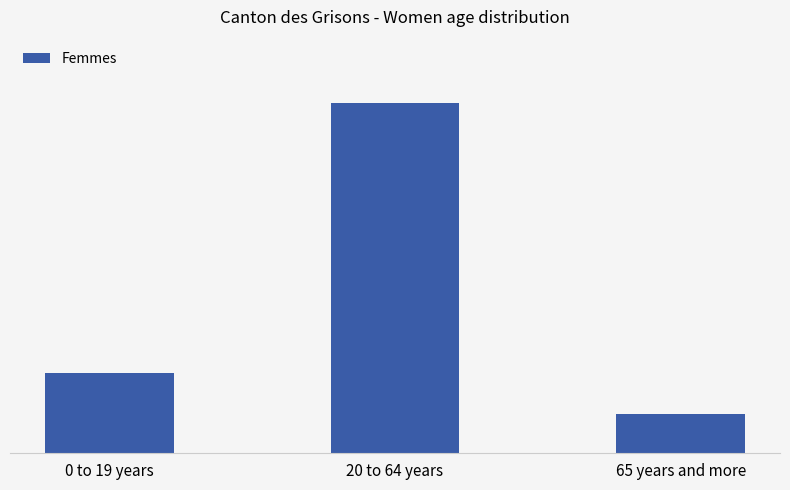

What is the sum of the values at 20 to 64 years and 0 to 19 years?

14978